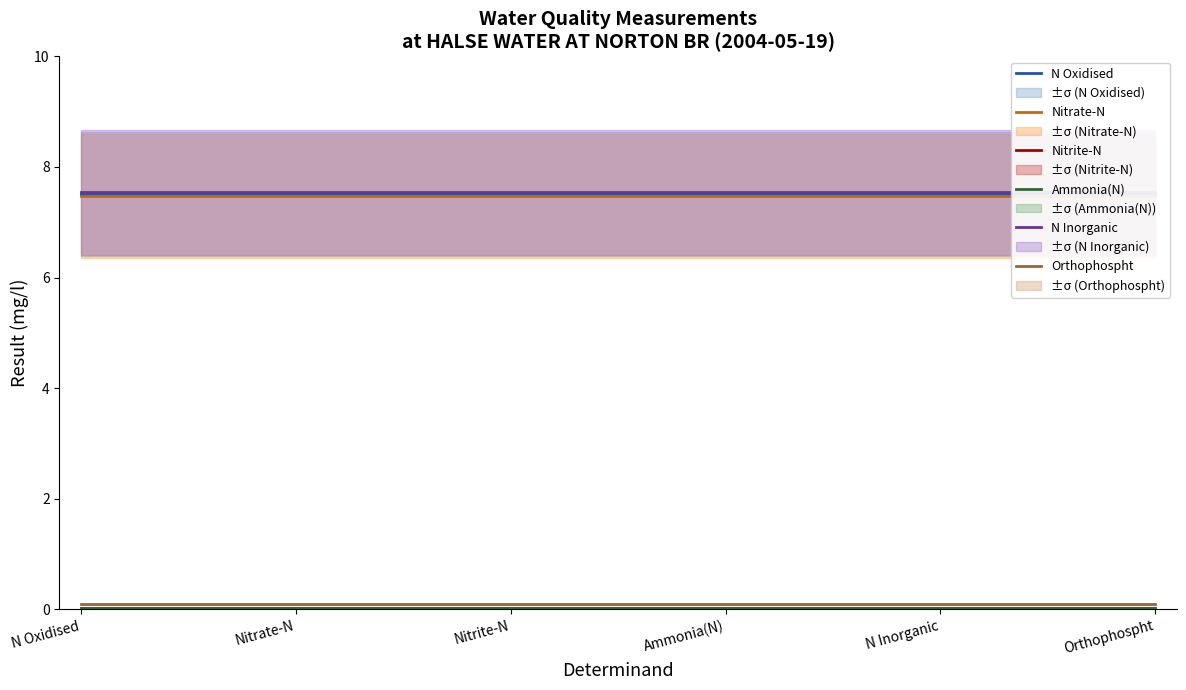

What is the total value across all series at Ammonia(N)?

22.7